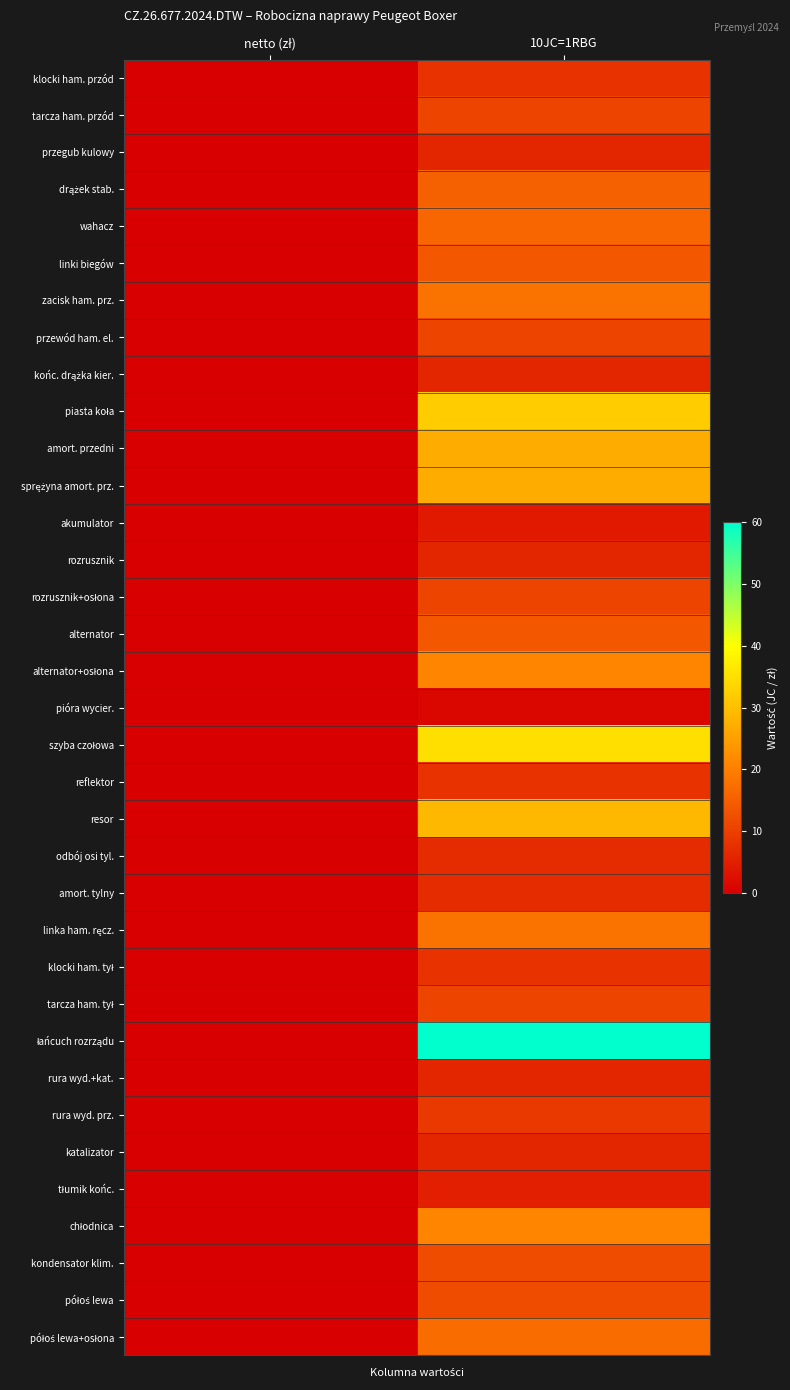

Rank the series at 10JC=1RBG from lowest to highest value.

pióra wycier., akumulator, tłumik końc., przegub kulowy, końc. drążka kier., rozrusznik, rura wyd.+kat., katalizator, odbój osi tyl., amort. tylny, klocki ham. przód, reflektor, klocki ham. tył, rura wyd. prz., tarcza ham. przód, przewód ham. el., rozrusznik+osłona, tarcza ham. tył, kondensator klim., półoś lewa, linki biegów, alternator, drążek stab., wahacz, półoś lewa+osłona, zacisk ham. prz., linka ham. ręcz., alternator+osłona, chłodnica, amort. przedni, sprężyna amort. prz., resor, piasta koła, szyba czołowa, łańcuch rozrządu